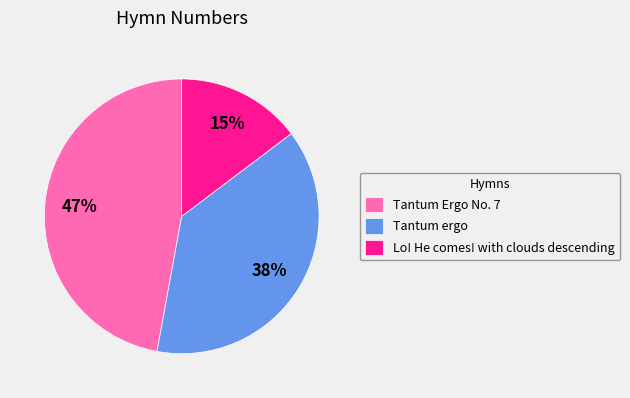

How many segments does this pie chart have?

3